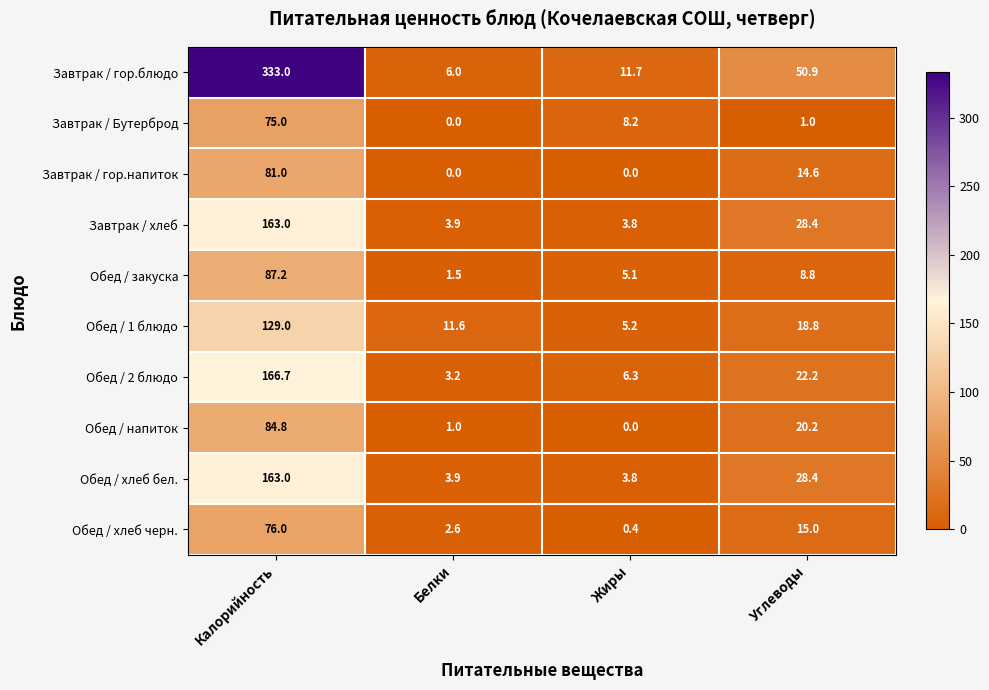

Which series has the largest total across all categories?

Завтрак / гор.блюдо